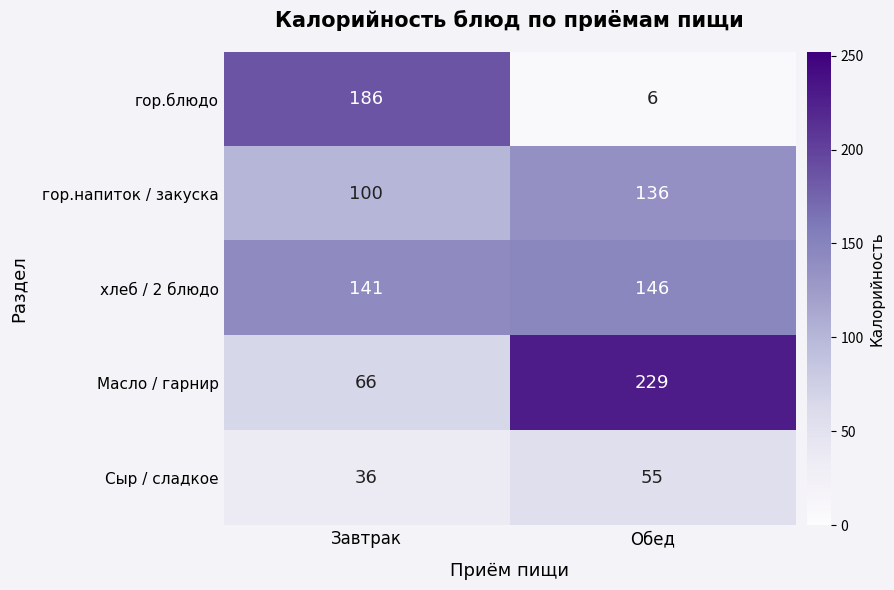

The Масло / гарнир series shows 142 at Обед. True or false?

False